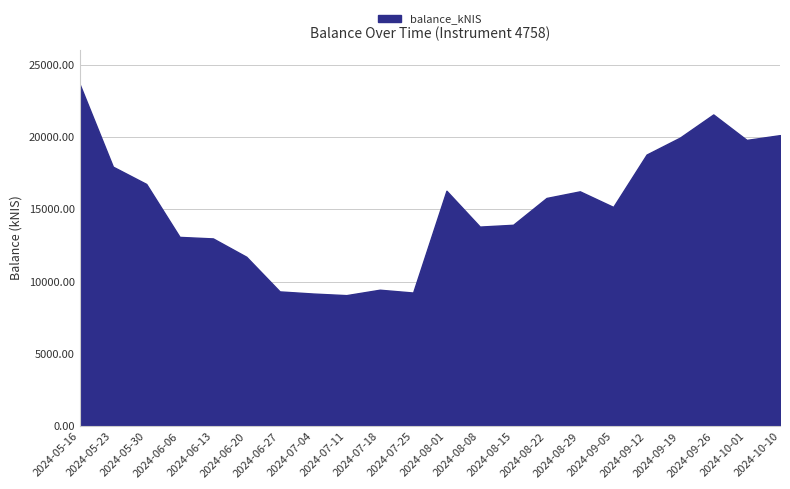

What is the smallest value displayed?

9076.0